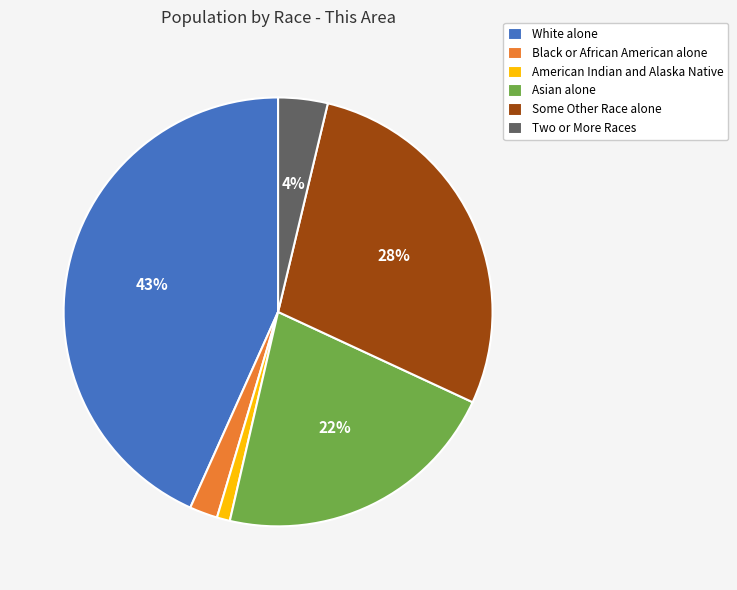

Between American Indian and Alaska Native and Black or African American alone, which is larger?

Black or African American alone